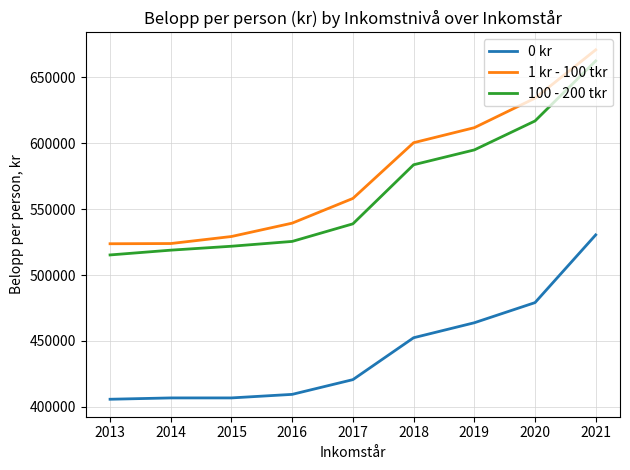

What is the minimum value shown in the chart?

405854.0